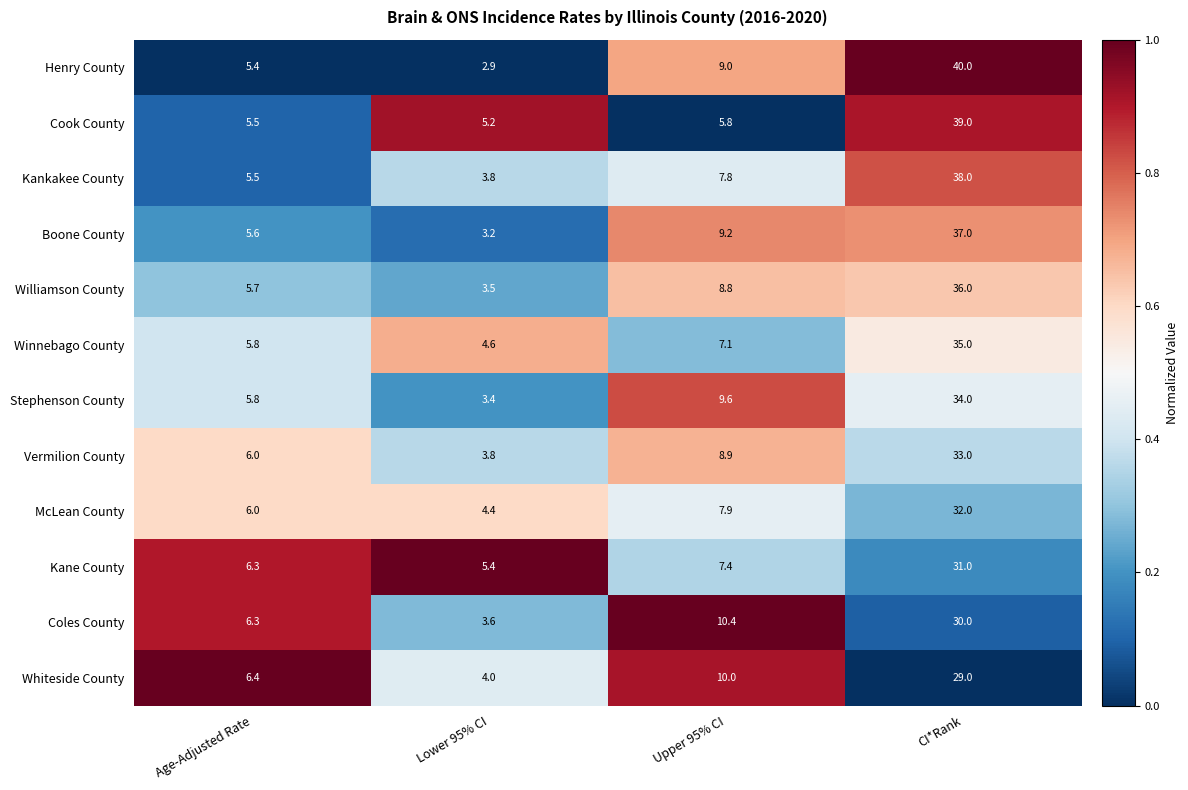

What value does the Coles County series have at Age-Adjusted Rate?

6.3